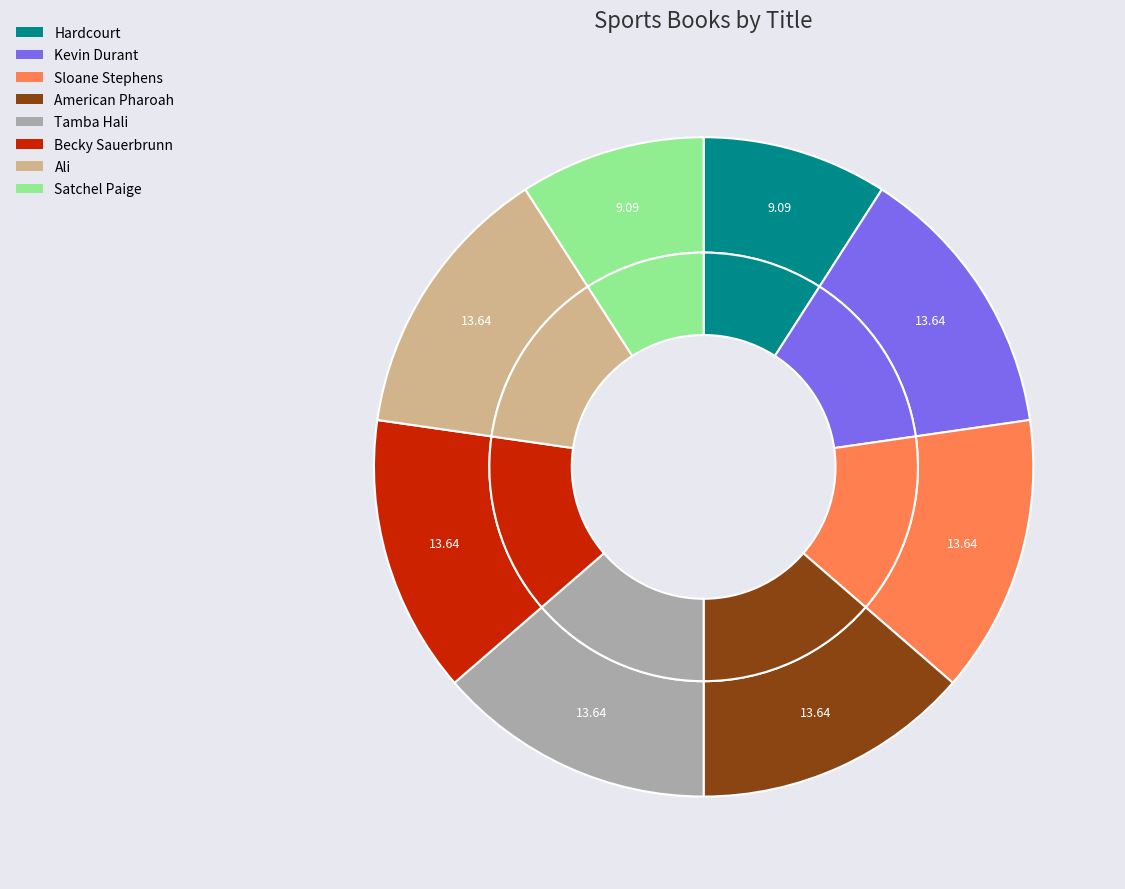

Count the number of slices in the pie.

8